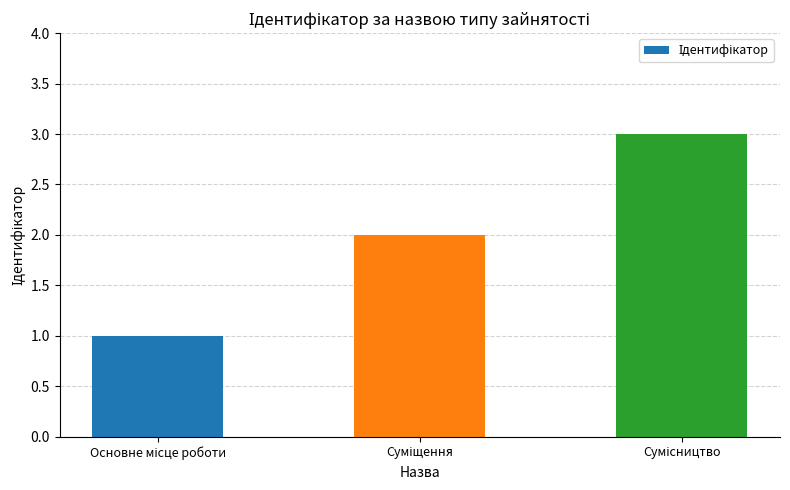

What is the greatest value displayed?

3